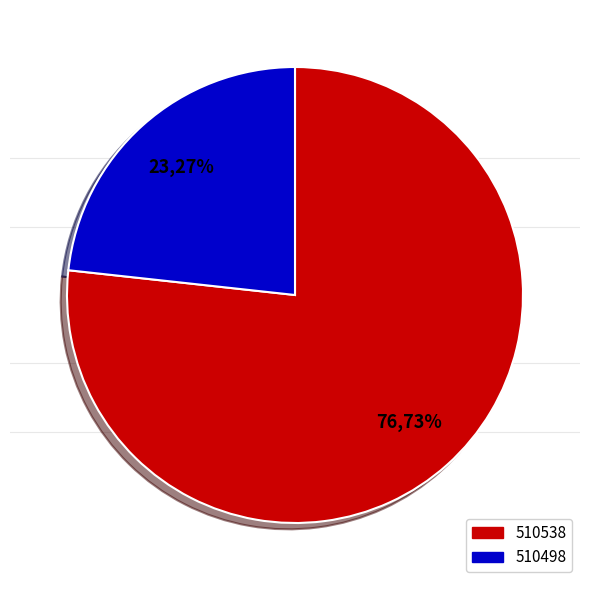

Which category accounts for the majority?

510538